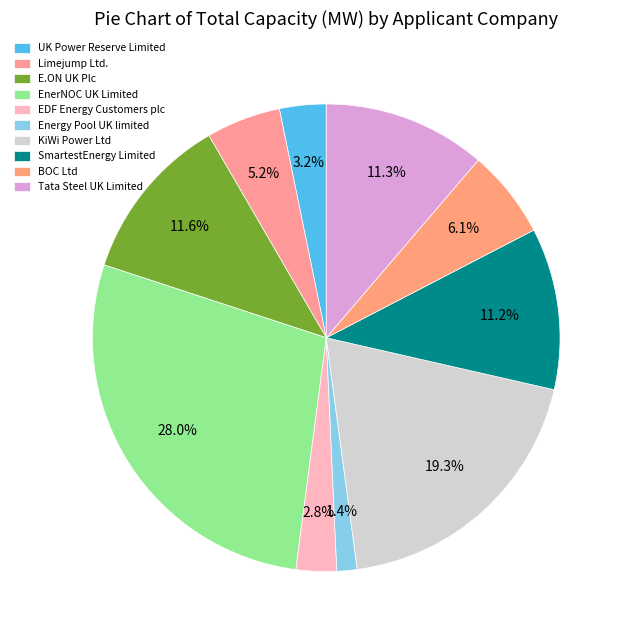

Which category has the smallest portion of the pie?

Energy Pool UK limited